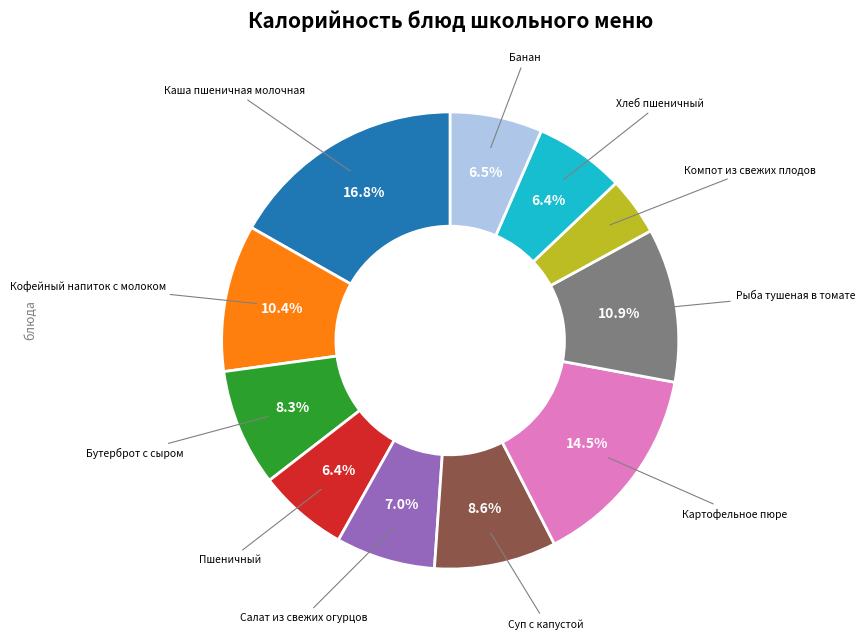

Is there any slice that represents more than half of the pie?

No